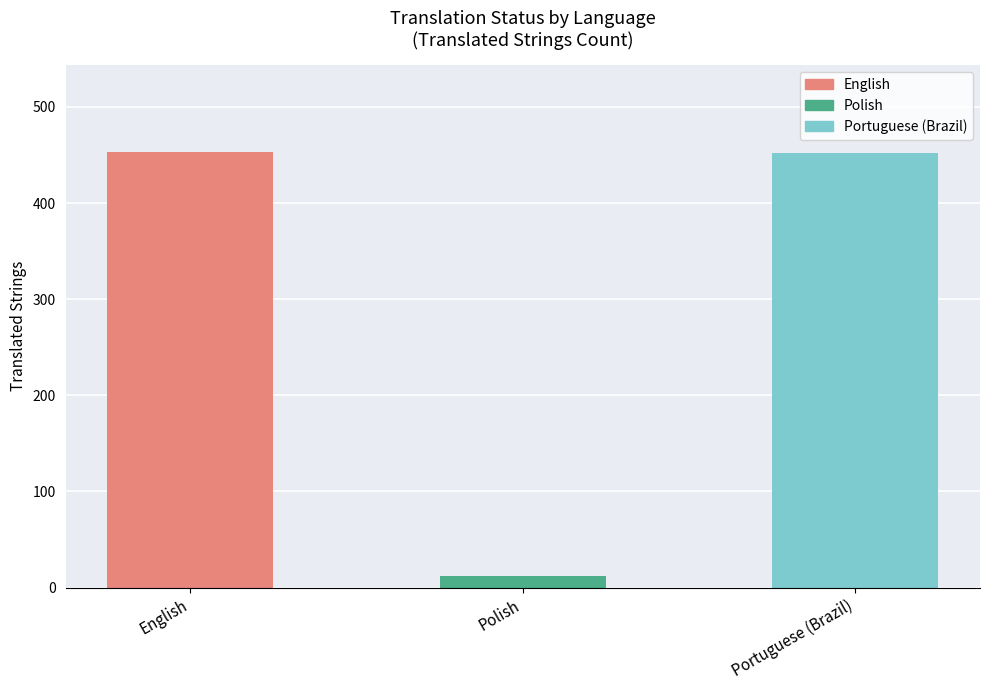

Does the chart contain stacked bars?

No